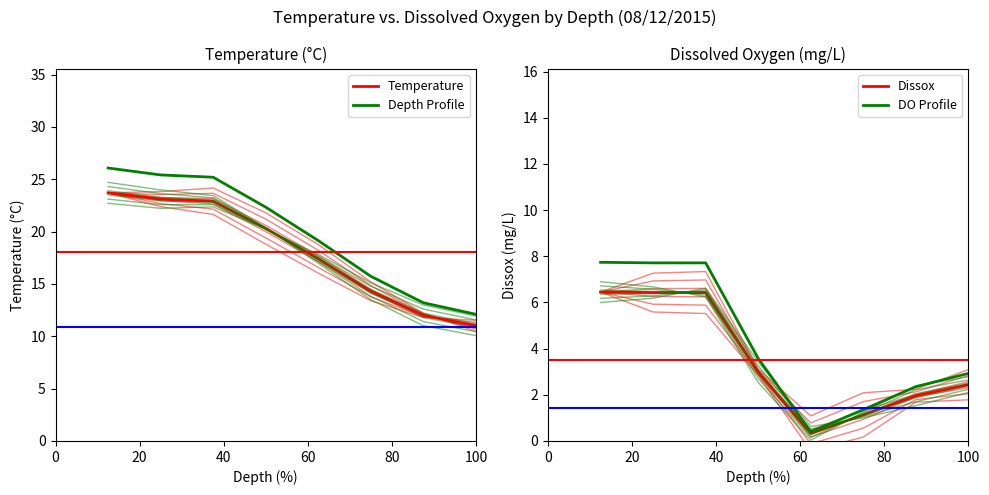

What is the lowest value of the Depth Profile series?

12.1